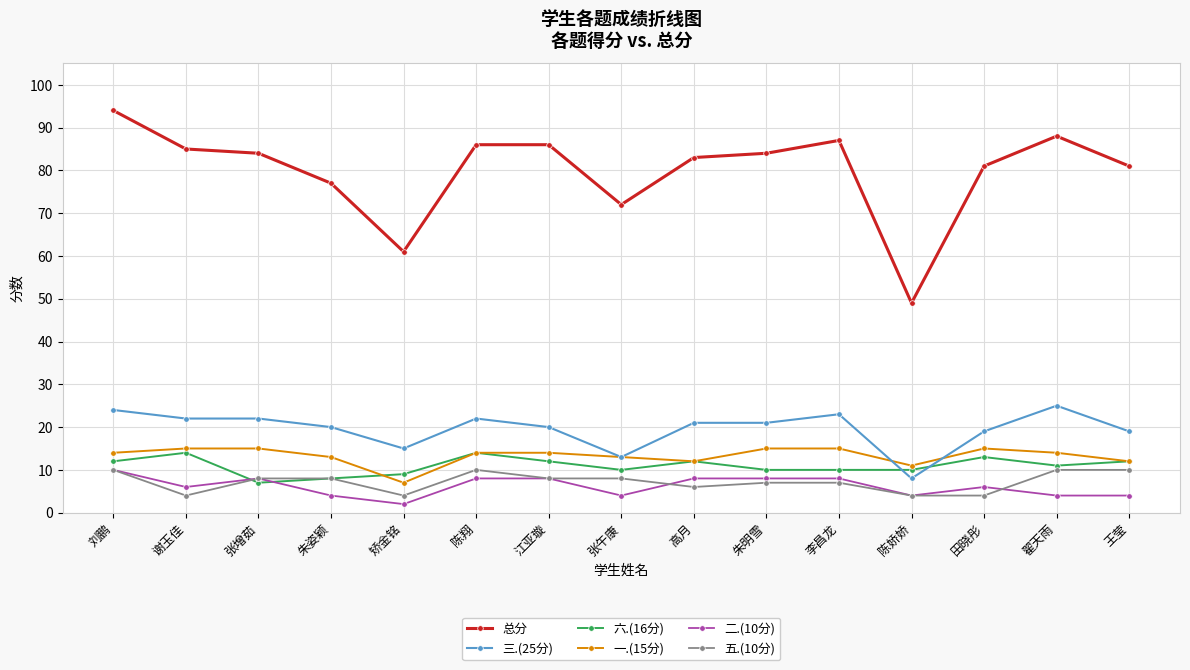

Is it true that 三.(25分) equals 23 at 李昌龙?

True